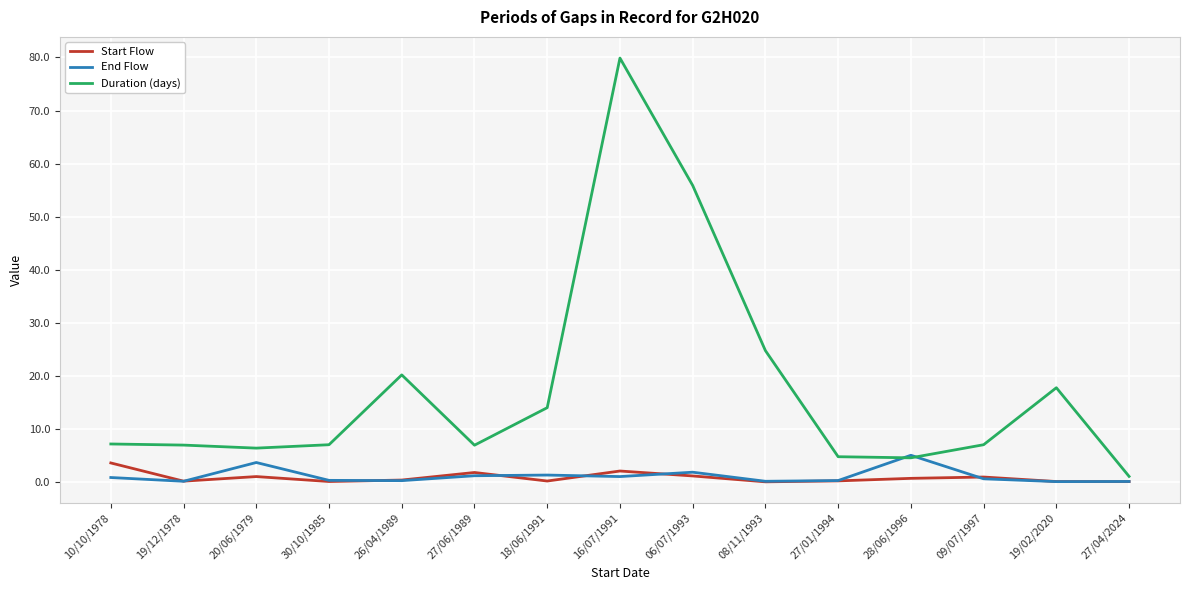

What is the highest value of the End Flow series?

5.0